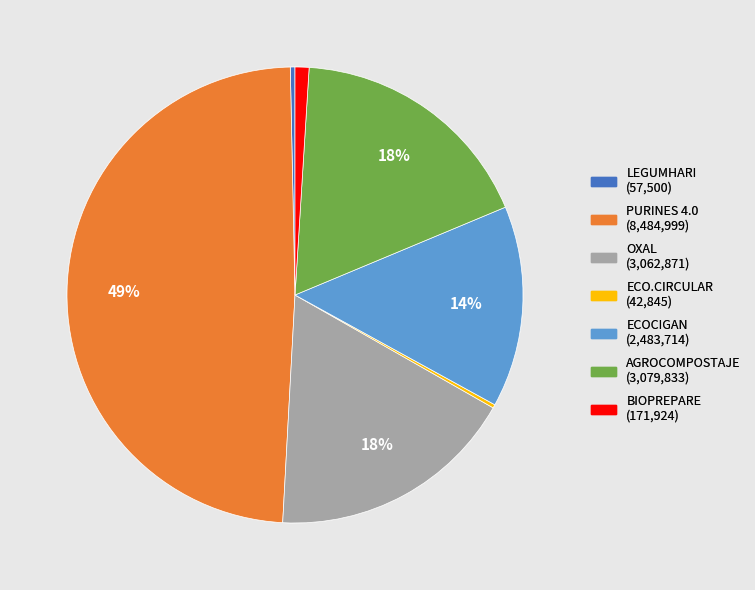

To the nearest percent, what portion does ECOCIGAN represent?

14%